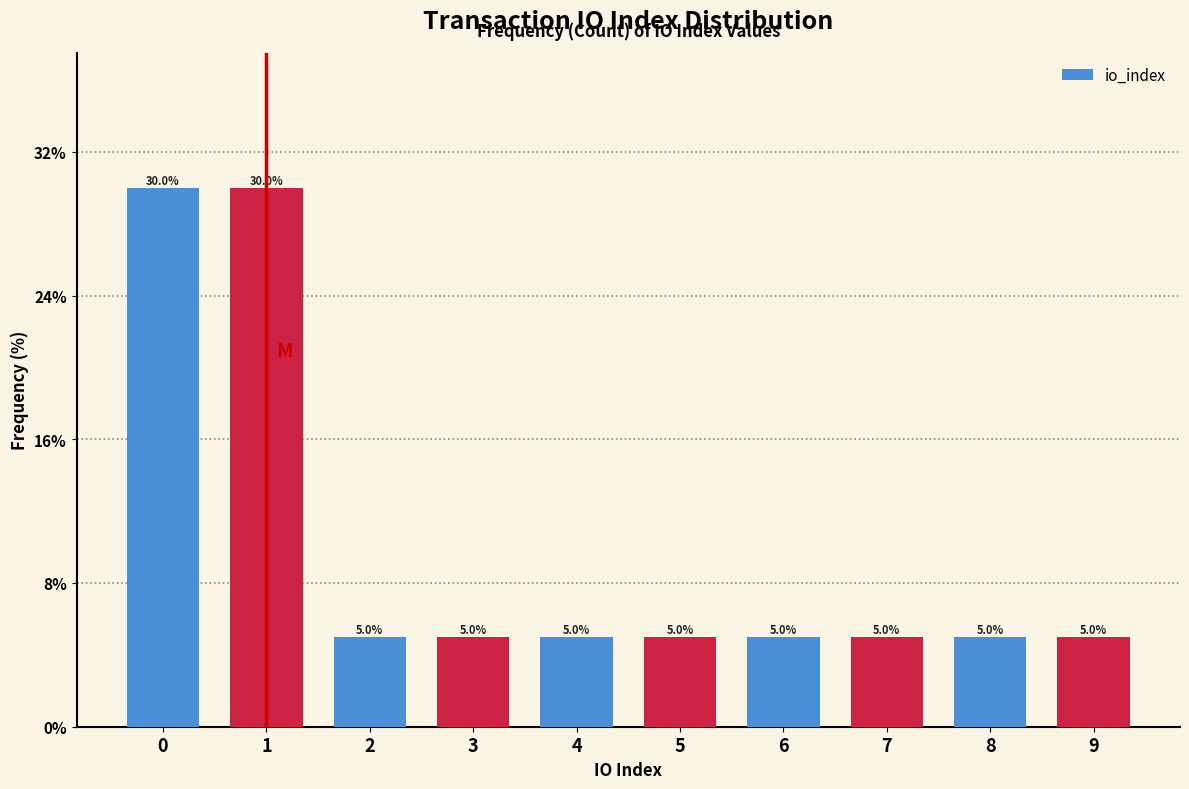

Reading right to left, transcribe all the data shown in this chart.

5	5	5	5	5	5	5	5	30	30